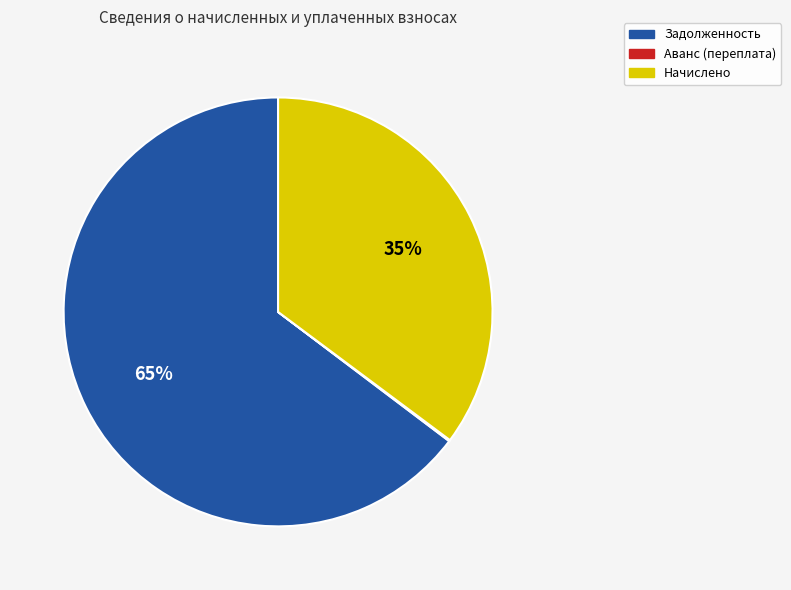

Which has a higher value, Задолженность or Начислено?

Задолженность